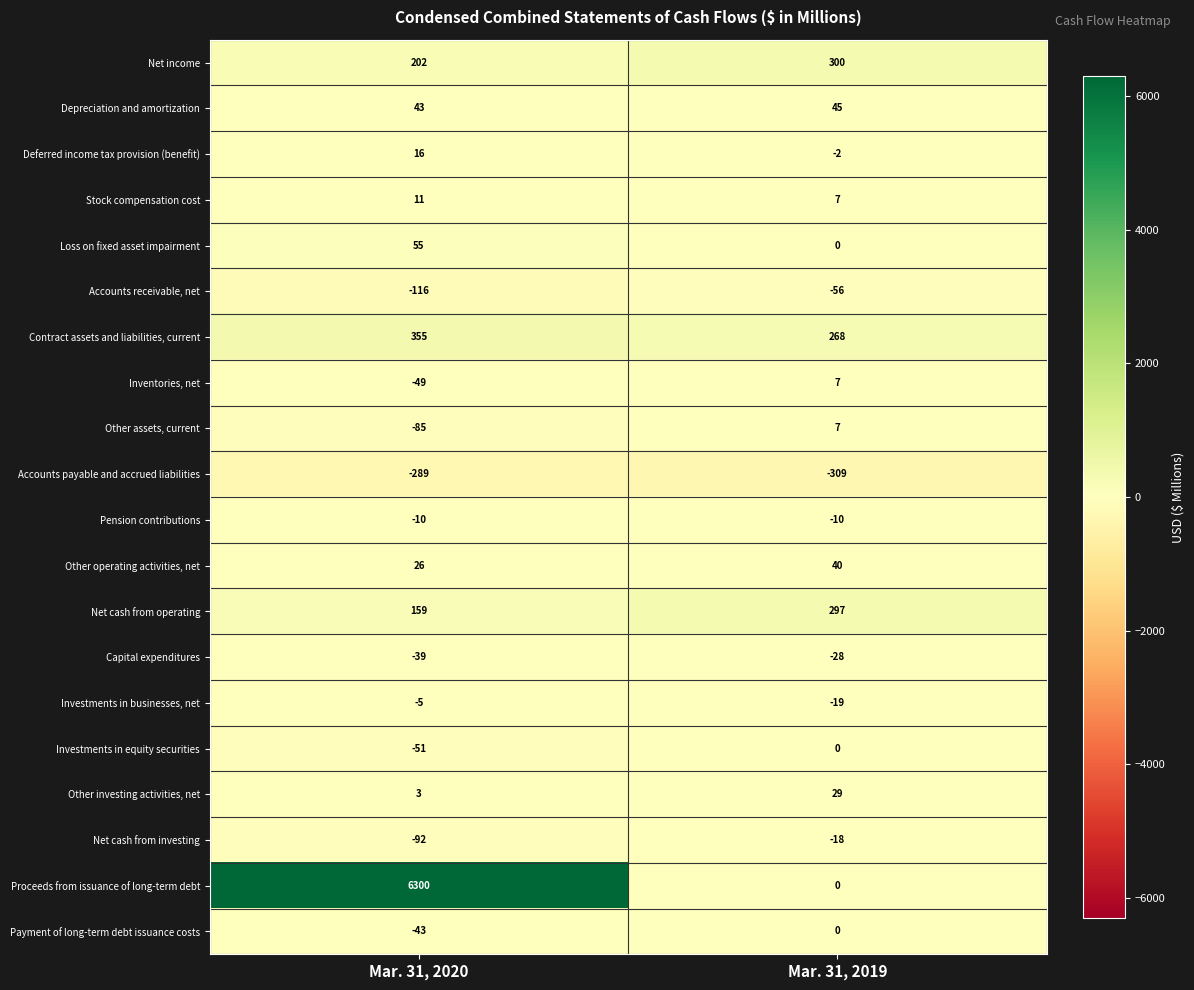

Between Mar. 31, 2020 and Mar. 31, 2019, which series saw the biggest shift?

Proceeds from issuance of long-term debt